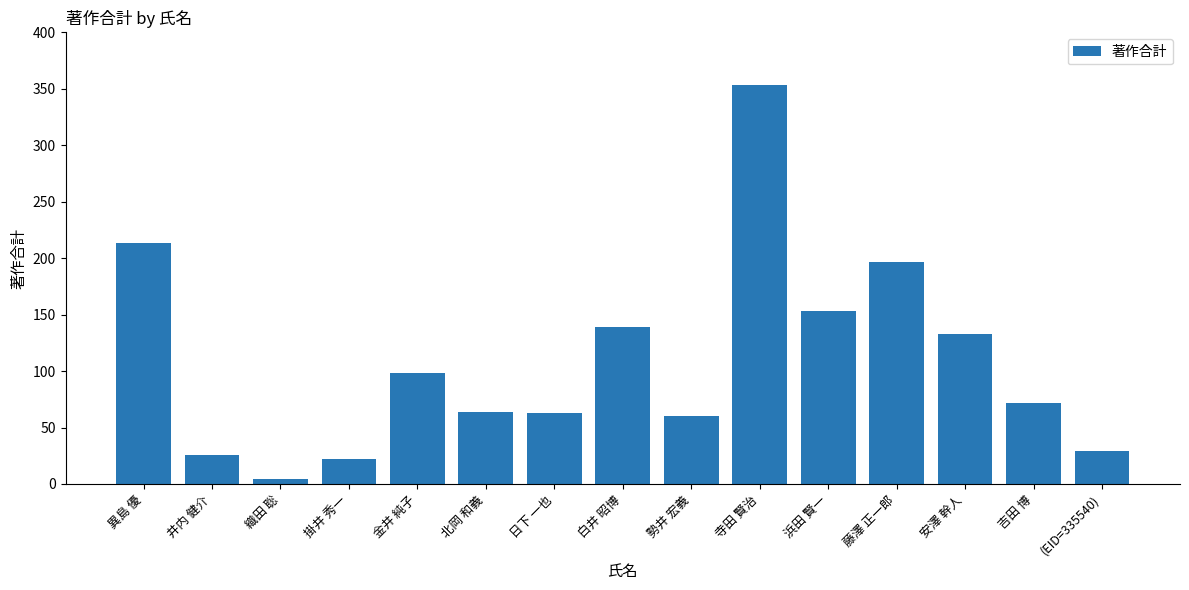

What is the difference between the maximum and minimum values?

349